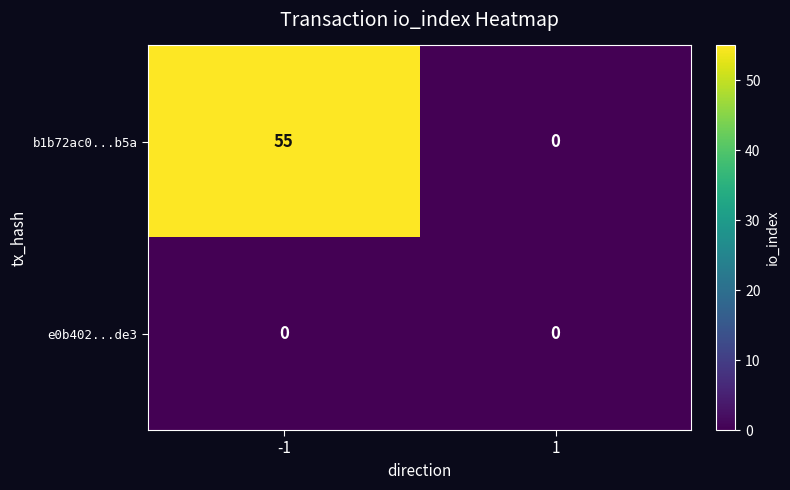

Reading left to right, transcribe all the data shown in this chart.

b1b72ac0...b5a: 55	0
e0b402...de3: 0	0